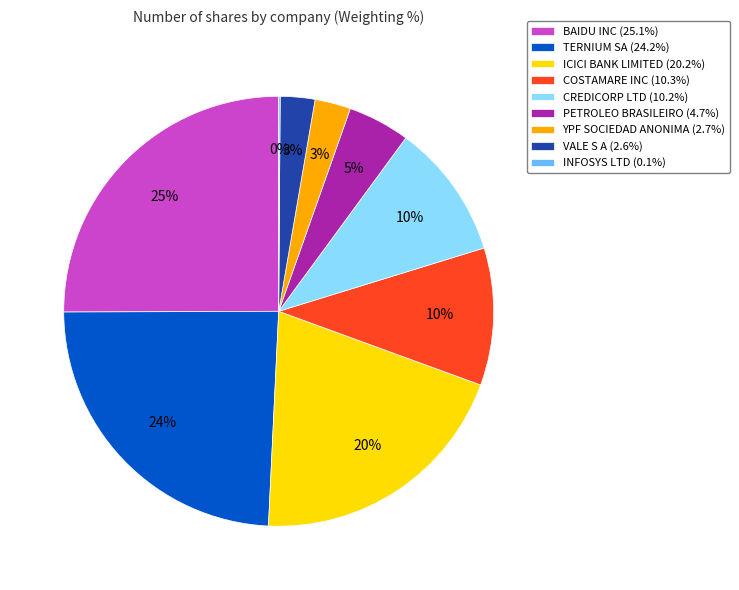

Combined, do TERNIUM SA (24.2%) and YPF SOCIEDAD ANONIMA (2.7%) account for over 50%?

No